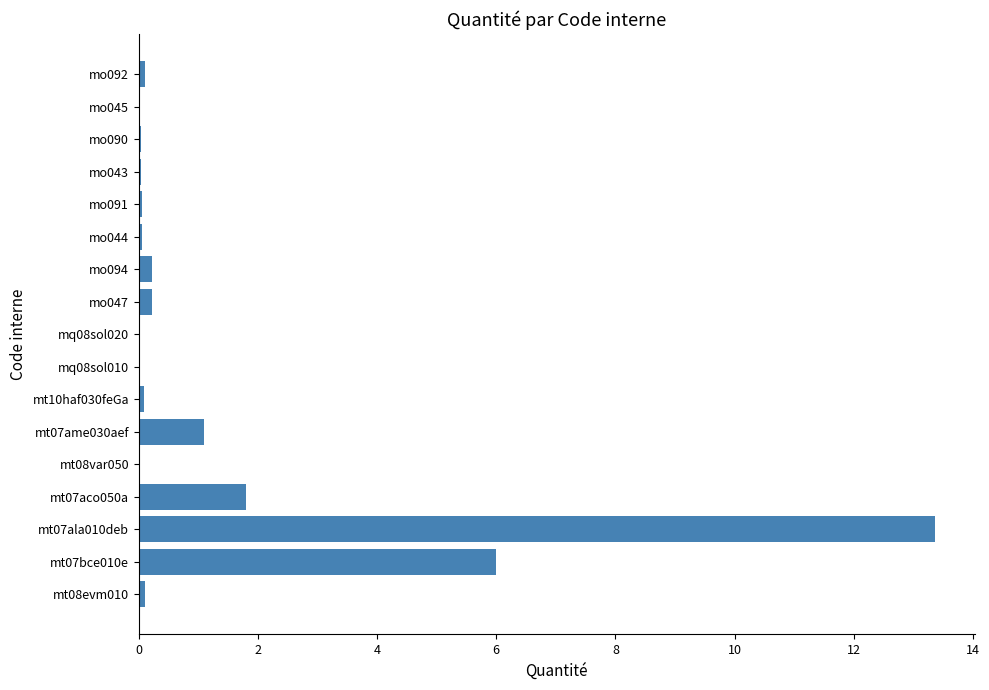

What is the greatest value displayed?

13.4